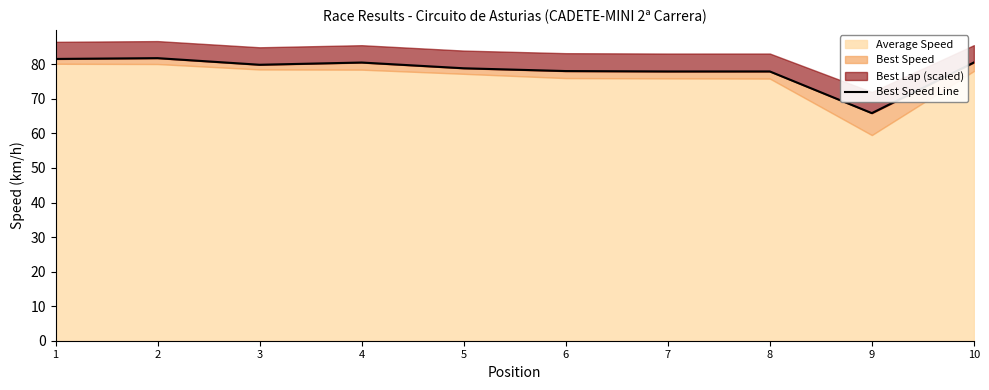

Reading left to right, transcribe all the data shown in this chart.

81.6	81.8	79.9	80.5	78.8	78.0	77.9	77.9	65.9	80.5